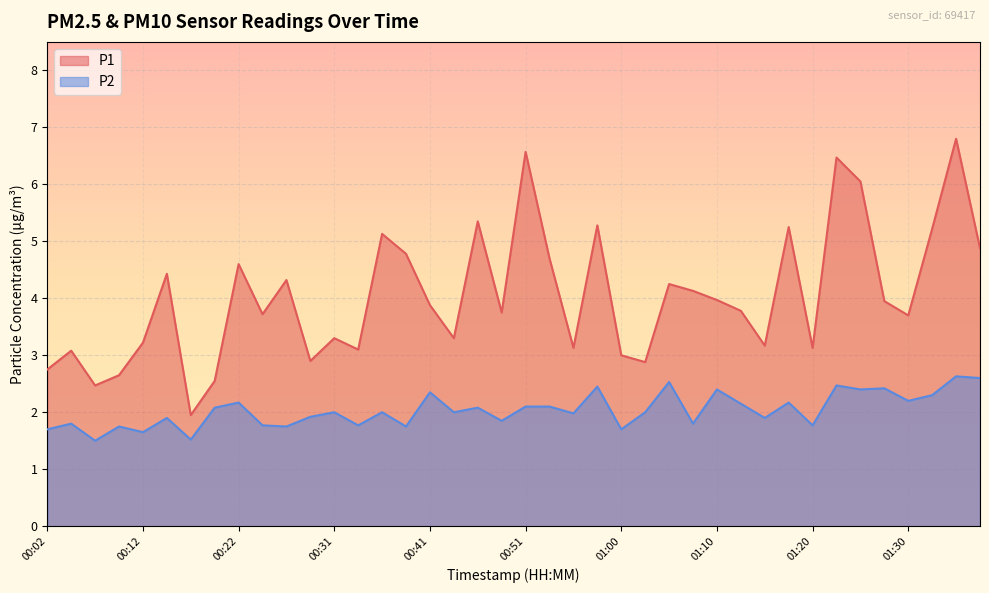

List the series in order of their peak value, highest first.

P1, P2